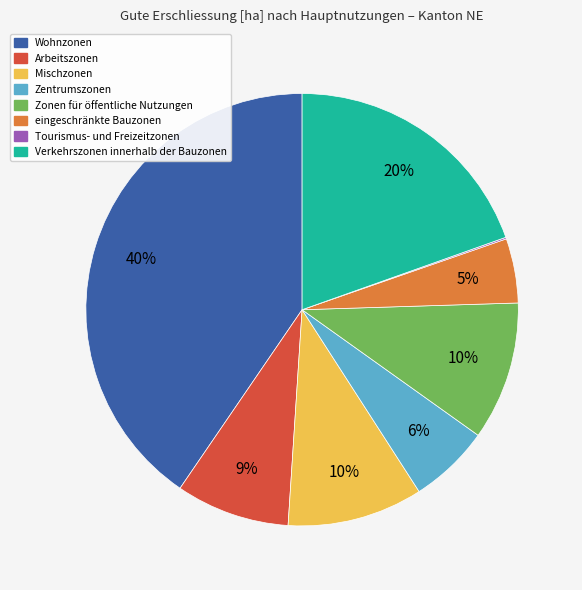

Is there a majority slice in this chart?

No